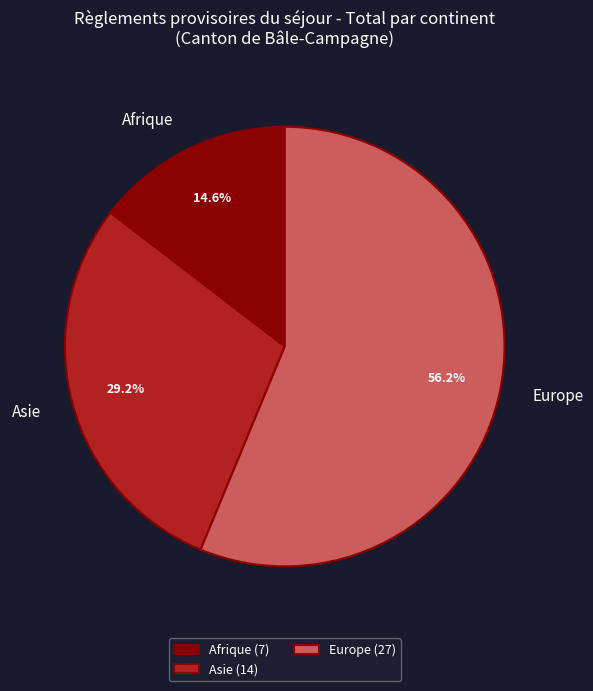

What percentage is the Europe slice, to the nearest percent?

56%